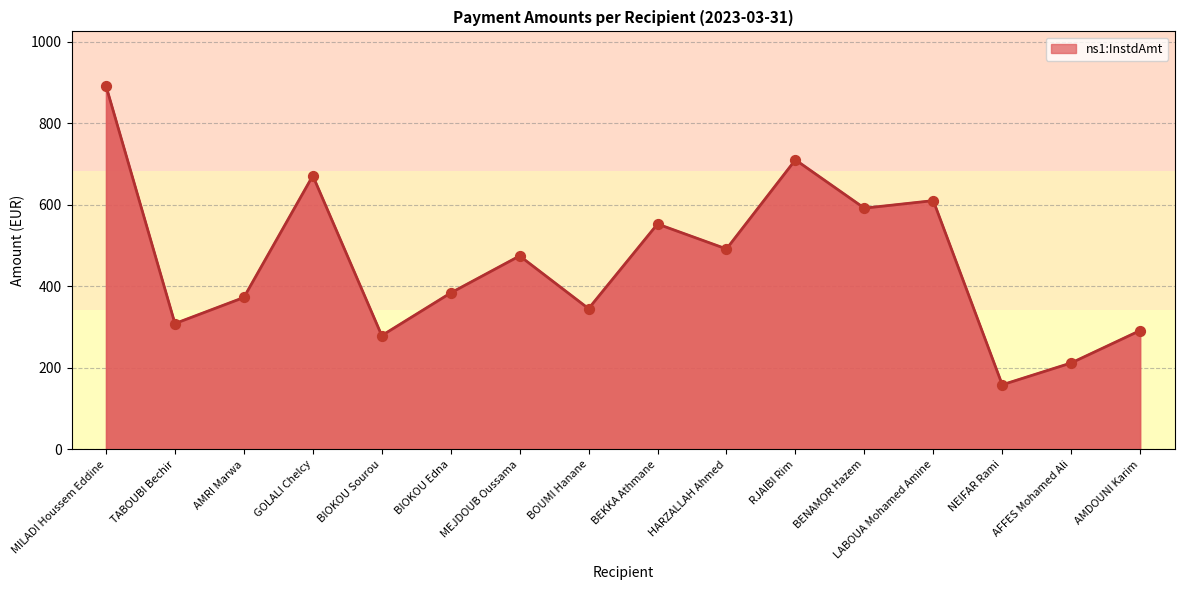

What is the change in value from RJAIBI Rim to NEIFAR Rami?

-552.0